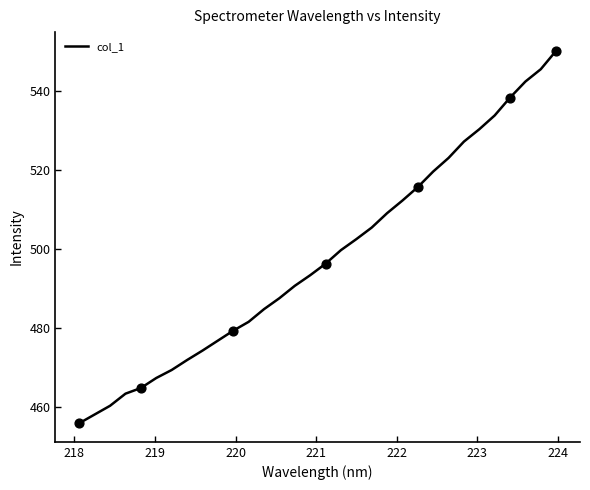

What is the greatest value displayed?

550.2